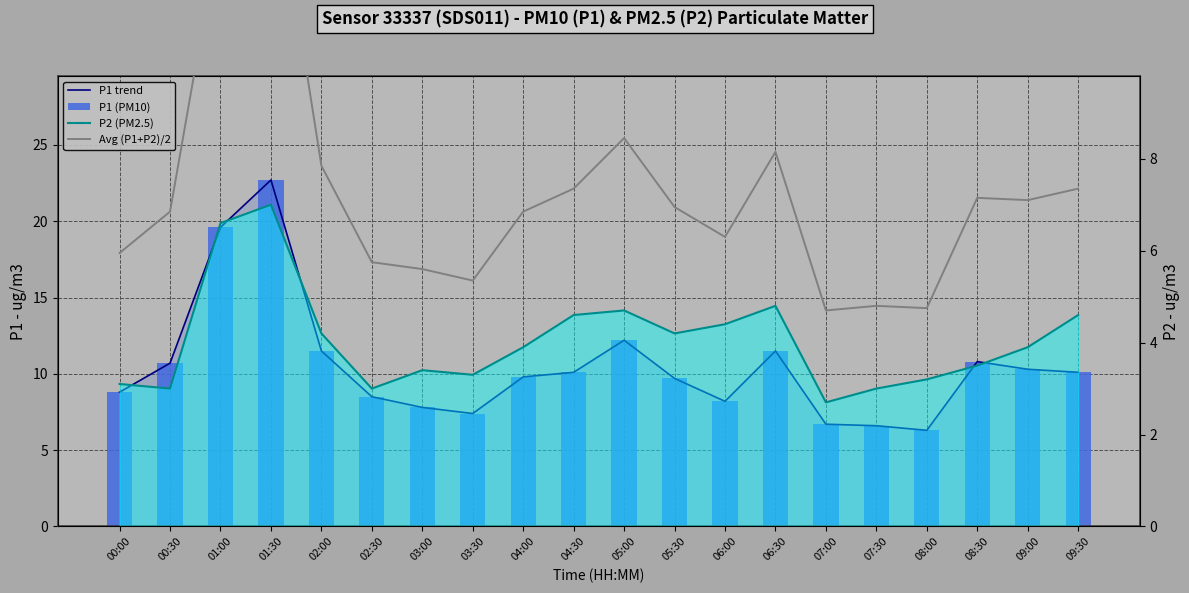

Reading left to right, extract all data points from this chart.

P1 trend: 00:00=8.8	00:30=10.7	01:00=19.6	01:30=22.7	02:00=11.5	02:30=8.5	03:00=7.8	03:30=7.4	04:00=9.8	04:30=10.1	05:00=12.2	05:30=9.7	06:00=8.2	06:30=11.5	07:00=6.7	07:30=6.6	08:00=6.3	08:30=10.8	09:00=10.3	09:30=10.1
P1 (PM10): 00:00=8.8	00:30=10.7	01:00=19.6	01:30=22.7	02:00=11.5	02:30=8.5	03:00=7.8	03:30=7.4	04:00=9.8	04:30=10.1	05:00=12.2	05:30=9.7	06:00=8.2	06:30=11.5	07:00=6.7	07:30=6.6	08:00=6.3	08:30=10.8	09:00=10.3	09:30=10.1
P2 (PM2.5): 00:00=3.1	00:30=3.0	01:00=6.6	01:30=7.0	02:00=4.2	02:30=3.0	03:00=3.4	03:30=3.3	04:00=3.9	04:30=4.6	05:00=4.7	05:30=4.2	06:00=4.4	06:30=4.8	07:00=2.7	07:30=3.0	08:00=3.2	08:30=3.5	09:00=3.9	09:30=4.6
Avg (P1+P2)/2: 00:00=6.0	00:30=6.8	01:00=13.1	01:30=14.8	02:00=7.8	02:30=5.8	03:00=5.6	03:30=5.3	04:00=6.9	04:30=7.3	05:00=8.4	05:30=6.9	06:00=6.3	06:30=8.2	07:00=4.7	07:30=4.8	08:00=4.8	08:30=7.2	09:00=7.1	09:30=7.3